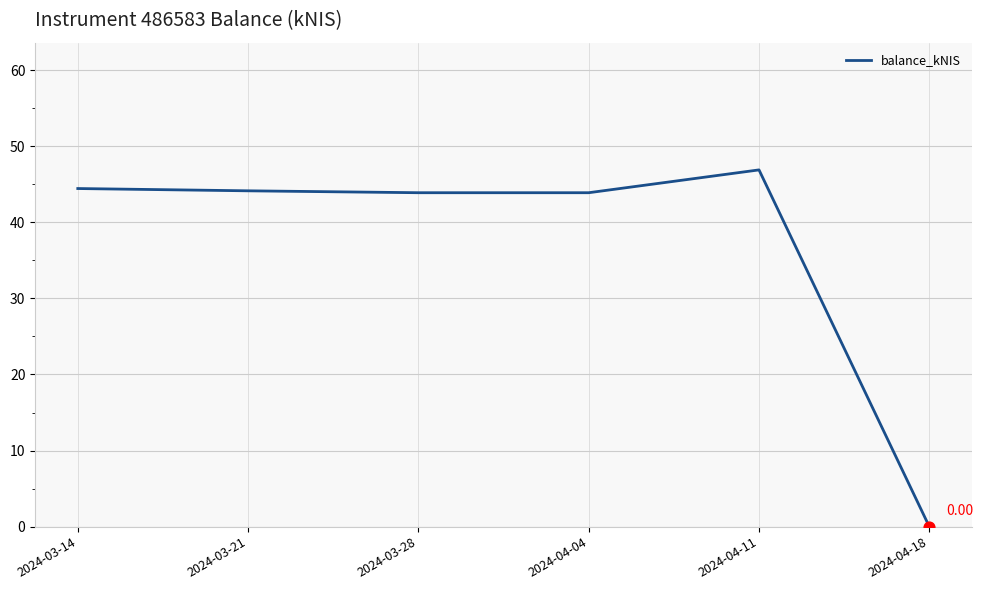

Between 2024-04-18 and 2024-03-28, which is larger?

2024-03-28